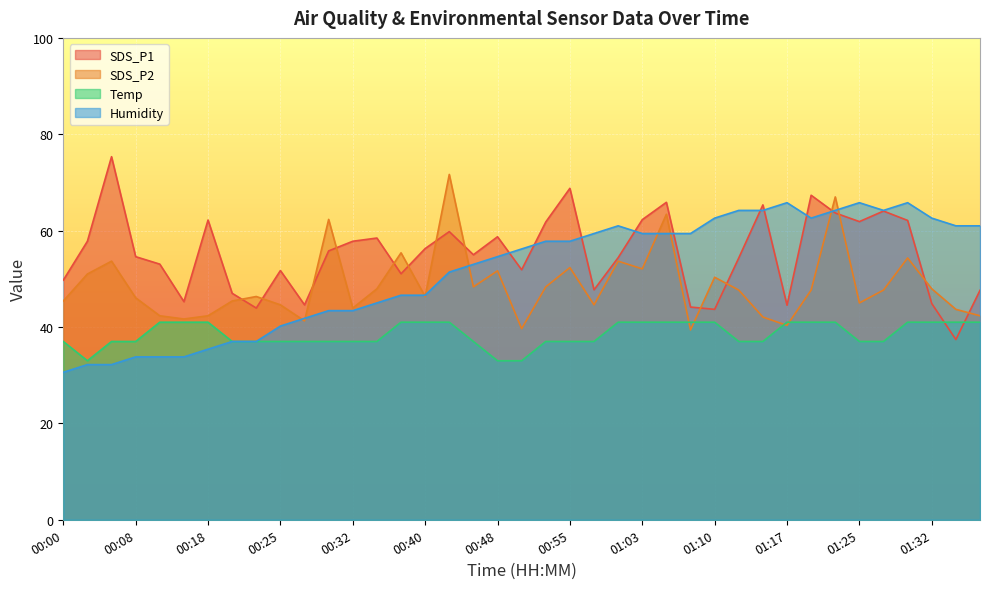

Rank the series at 01:27 from lowest to highest value.

Temp, SDS_P2, SDS_P1, Humidity